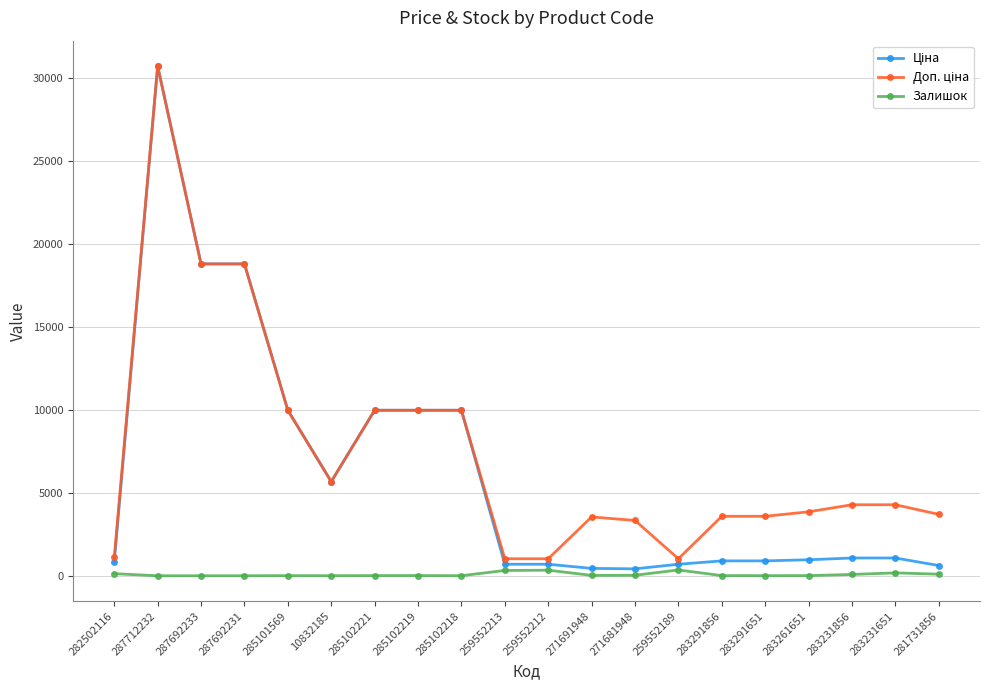

True or false: Залишок has more than 1 interior local peaks.

True